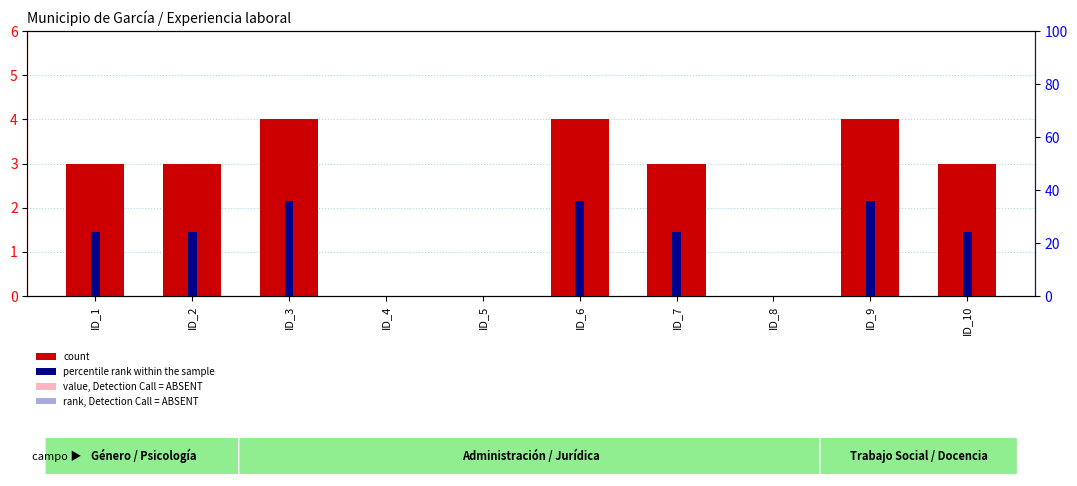

Which category has the lowest value in the percentile rank within the sample series?

ID_4